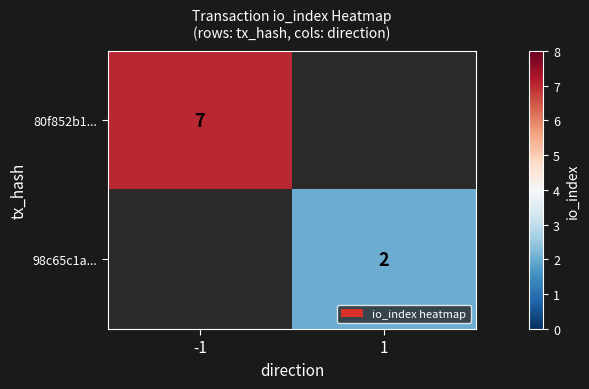

Is the value of 80f852b1... at -1 greater than the value of 98c65c1a... at 1?

Yes